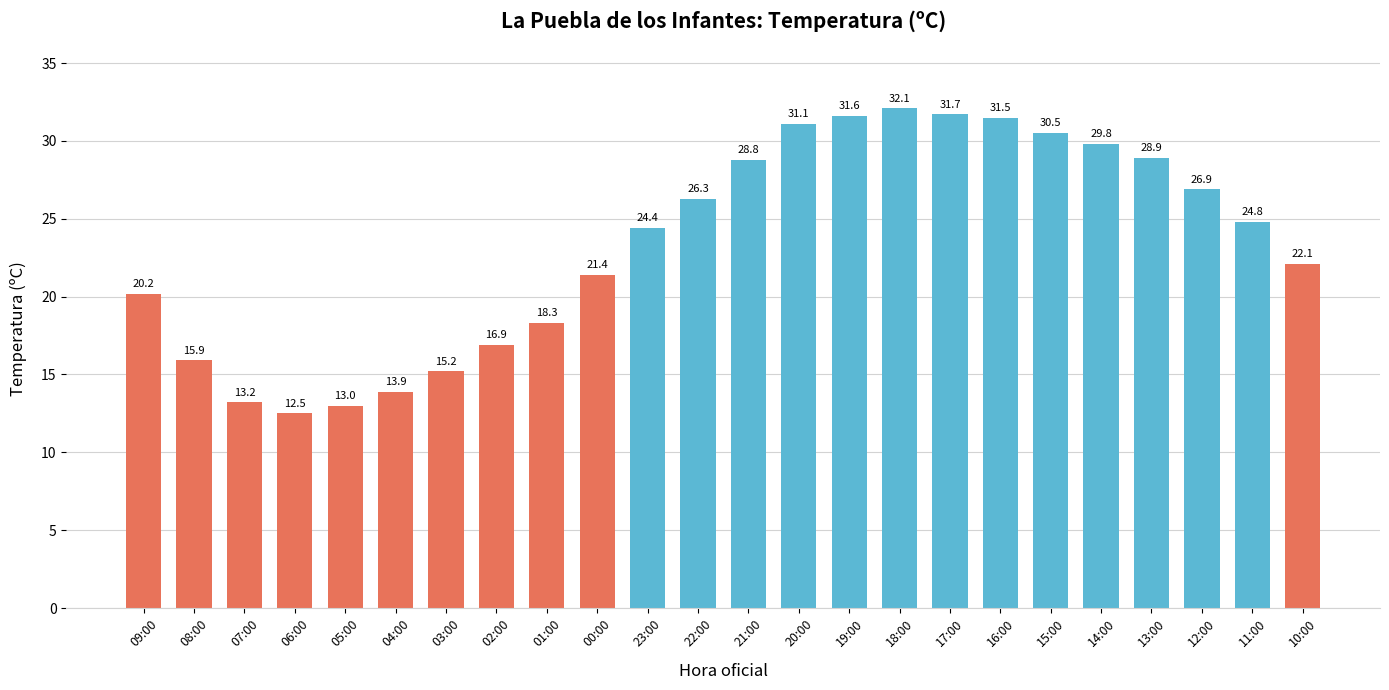

What position from the right is 04:00?

19